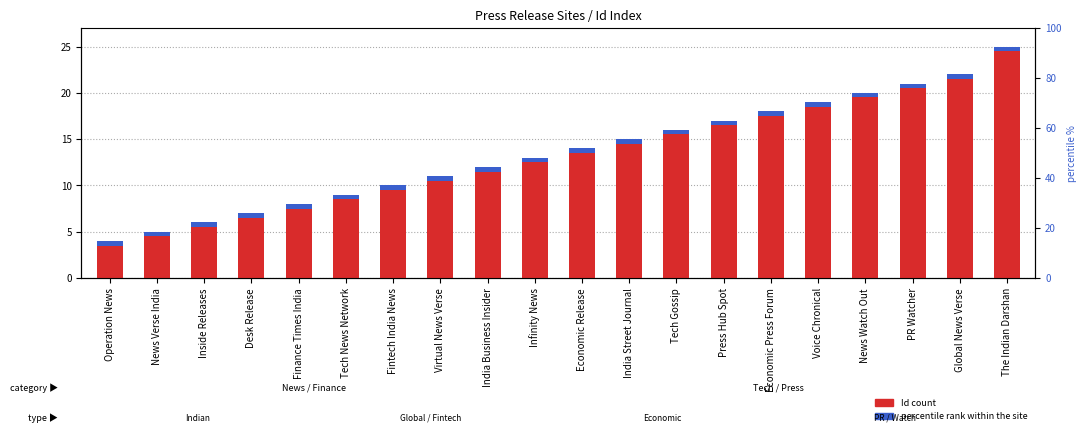

What is the lowest value of the Id (count) series?

3.5